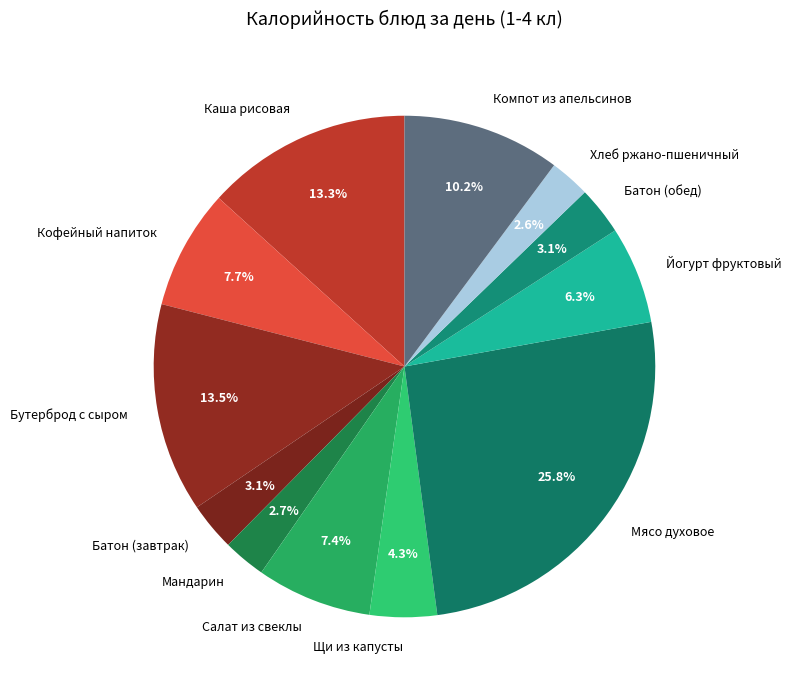

How many segments does this pie chart have?

12